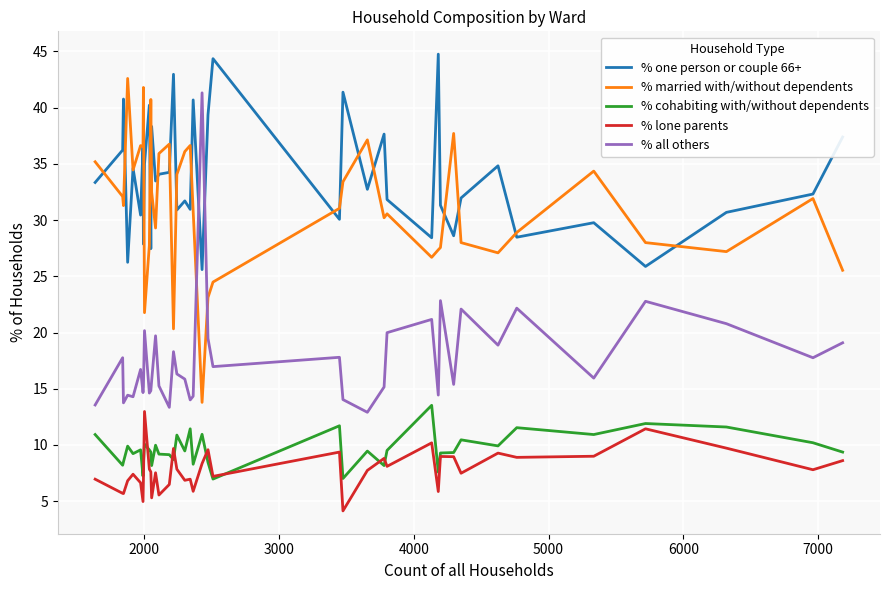

What is the smallest value displayed?

4.1